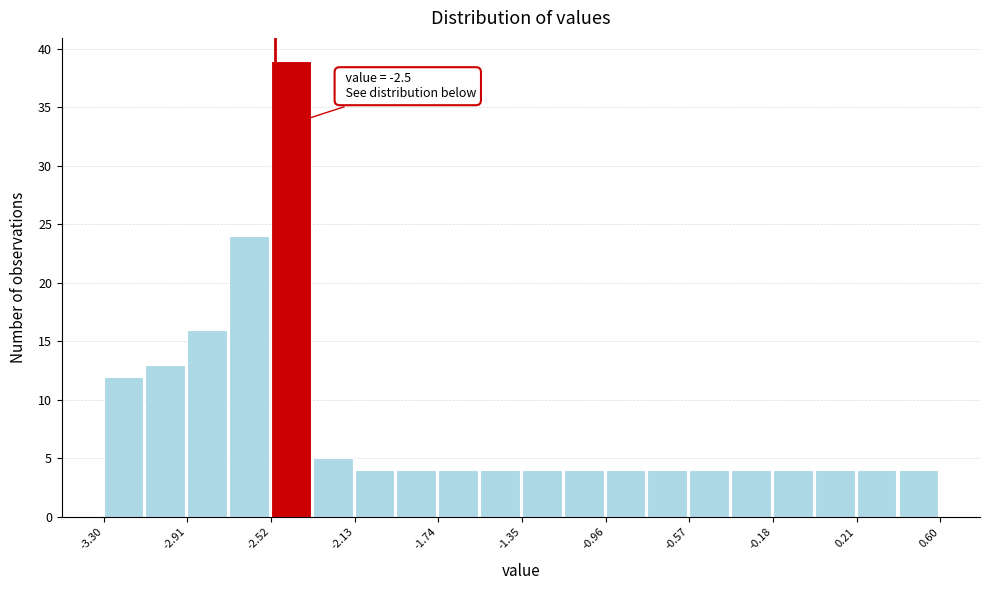

Read against the x-axis, roughly where is the centre of the tallest bar?

-2.45